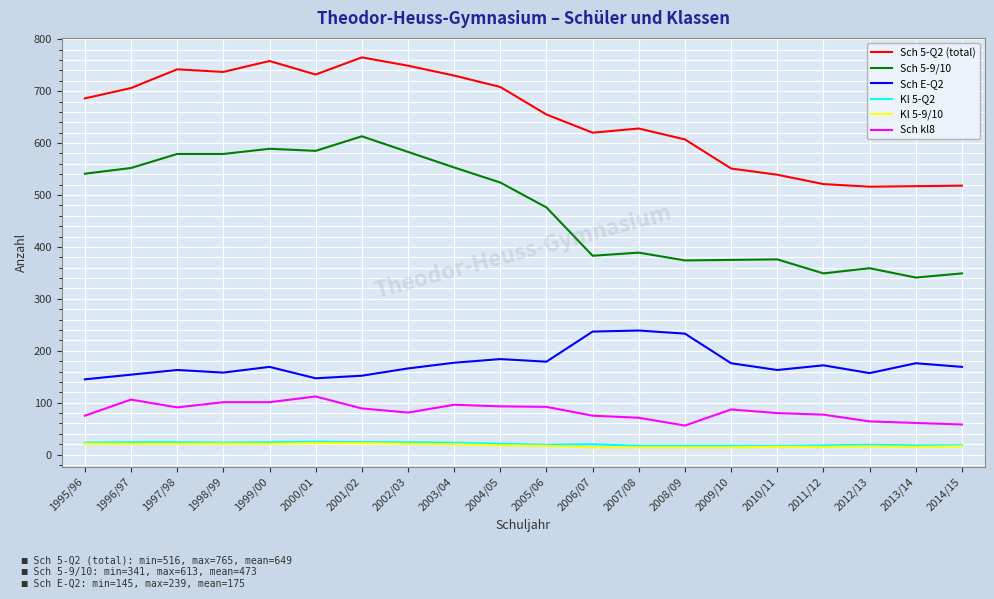

True or false: Sch E-Q2 has more than 2 points higher than both neighbors.

True